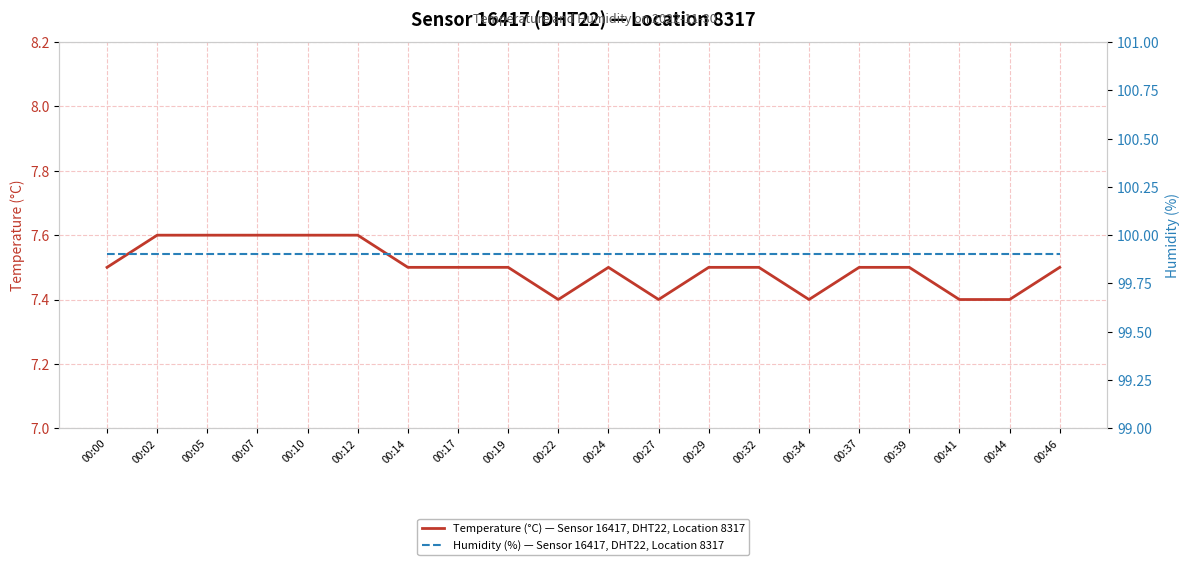

True or false: Humidity (%) — Sensor 16417, DHT22, Location 8317 has a value of 99.9 at 00:24.

True